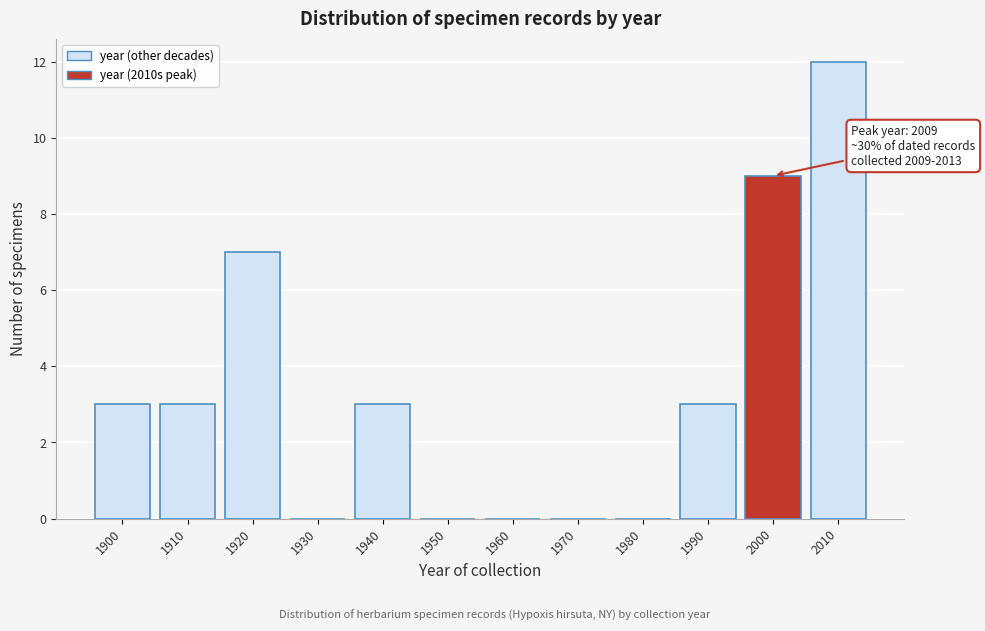

Reading left to right, list all the values displayed in this chart.

1900=3	1910=3	1920=7	1930=0	1940=3	1950=0	1960=0	1970=0	1980=0	1990=3	2000=9	2010=12